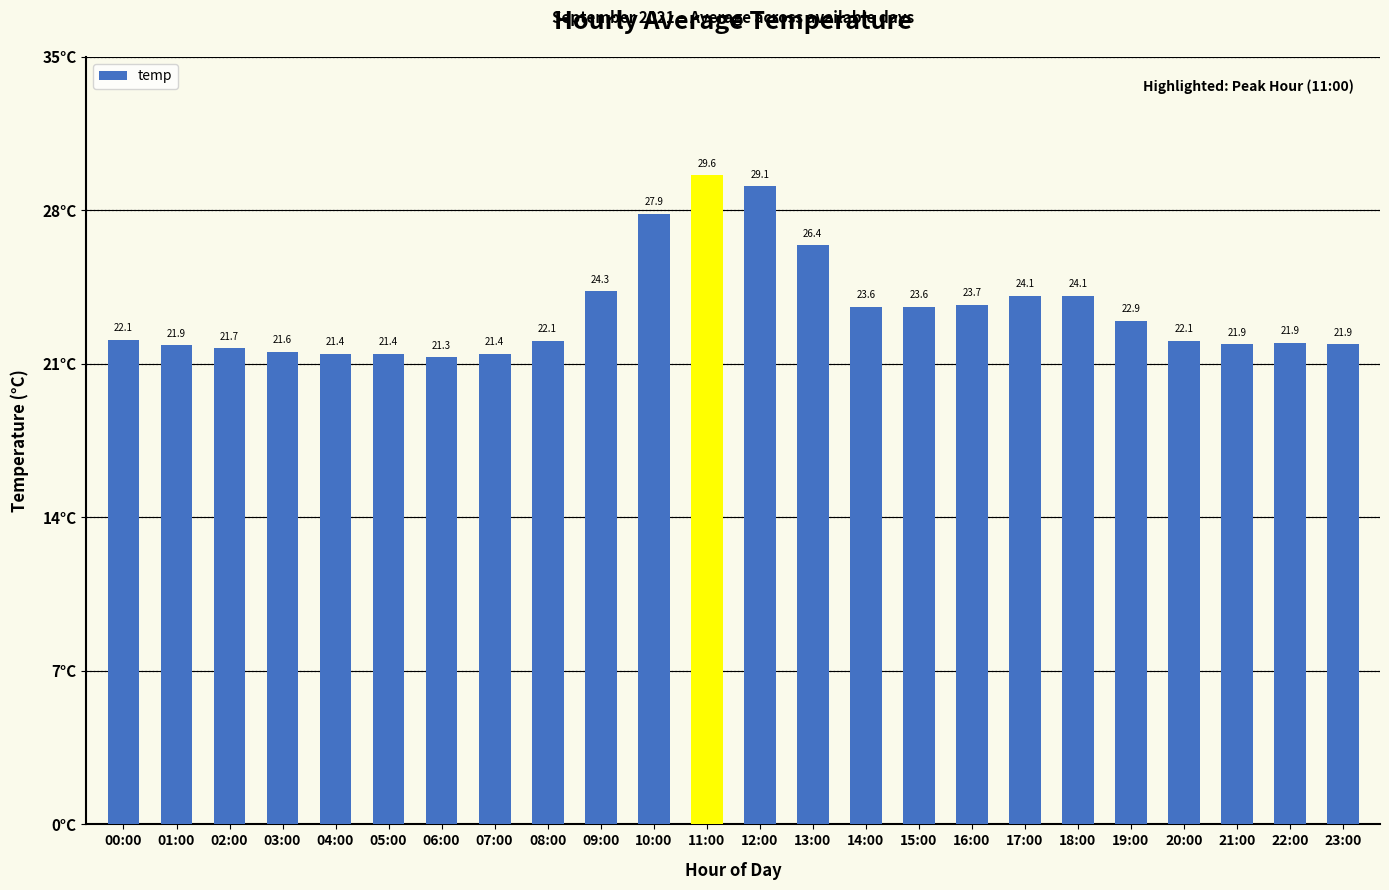

Which label corresponds to the smallest value in the chart?

06:00